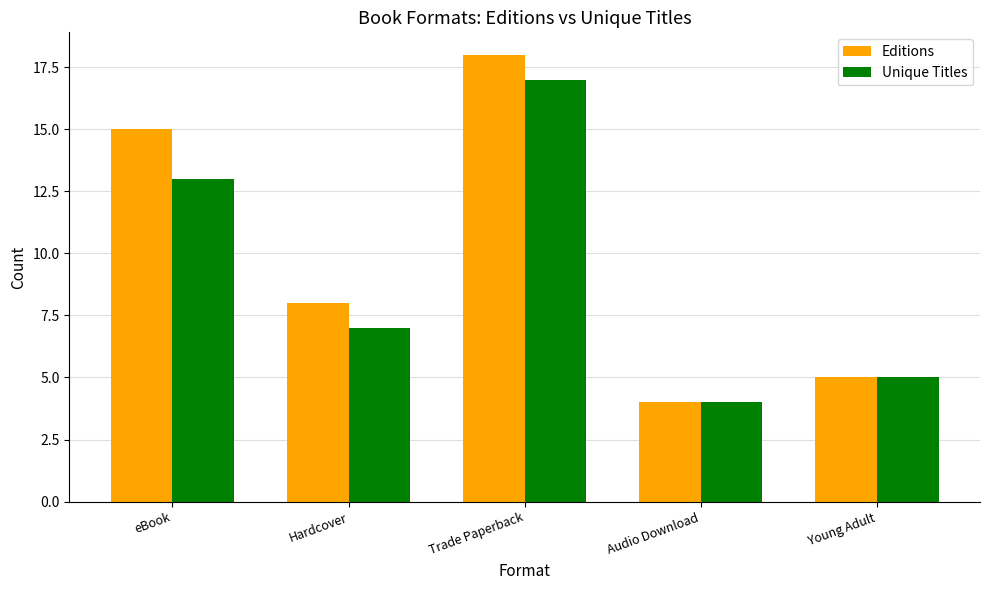

What are all the series names shown in the legend?

Editions, Unique Titles